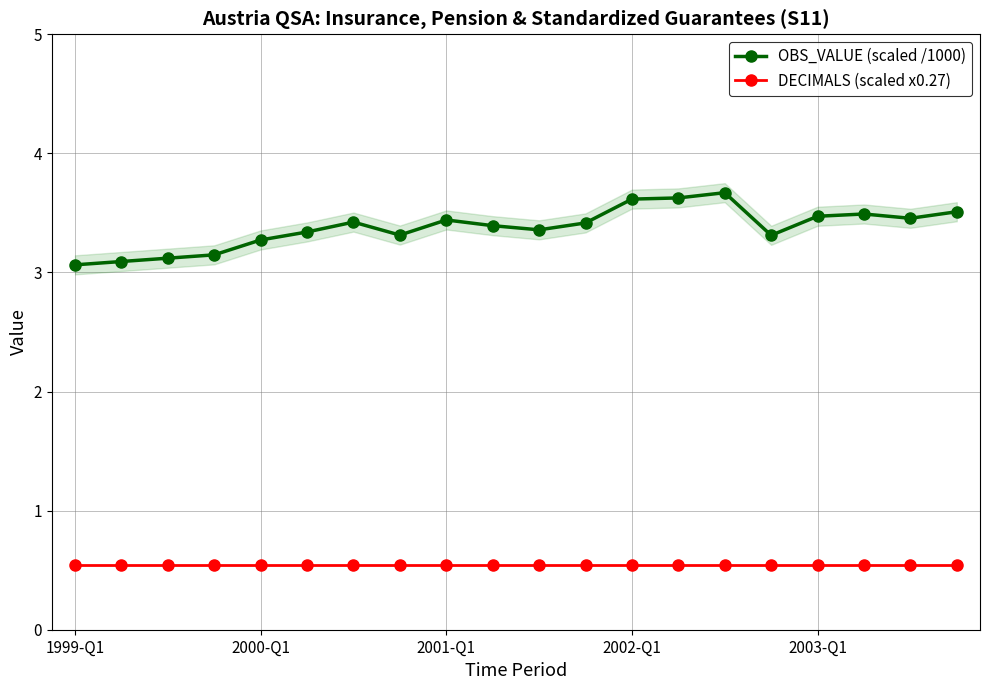

What is the sum of all DECIMALS (scaled x0.27) values?

10.8